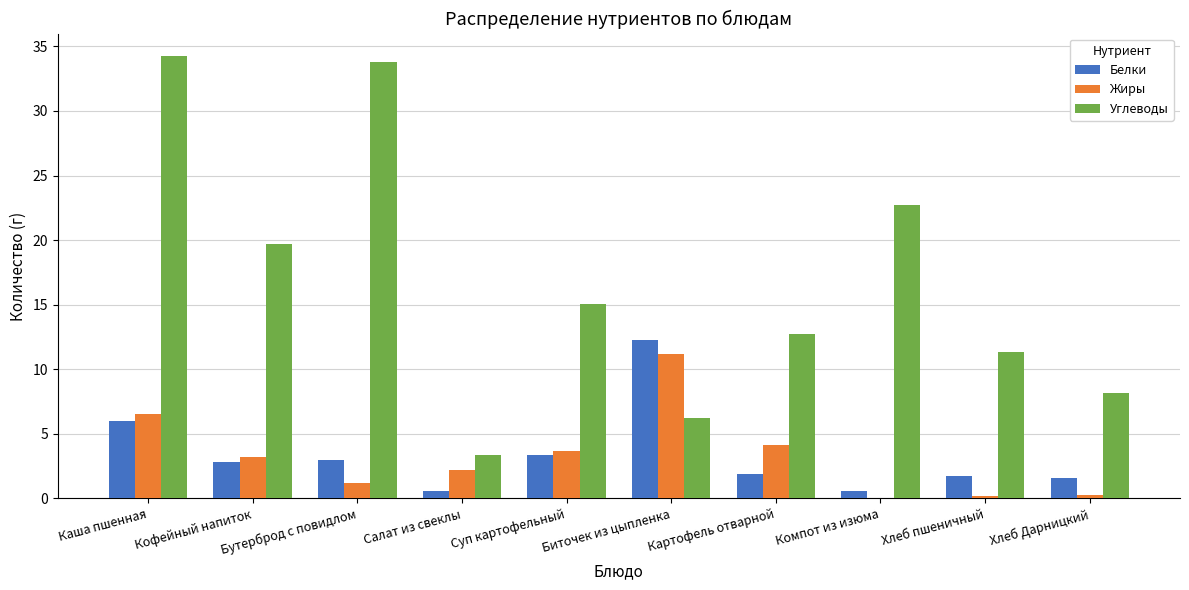

What is the sum of all Углеводы values?

167.3